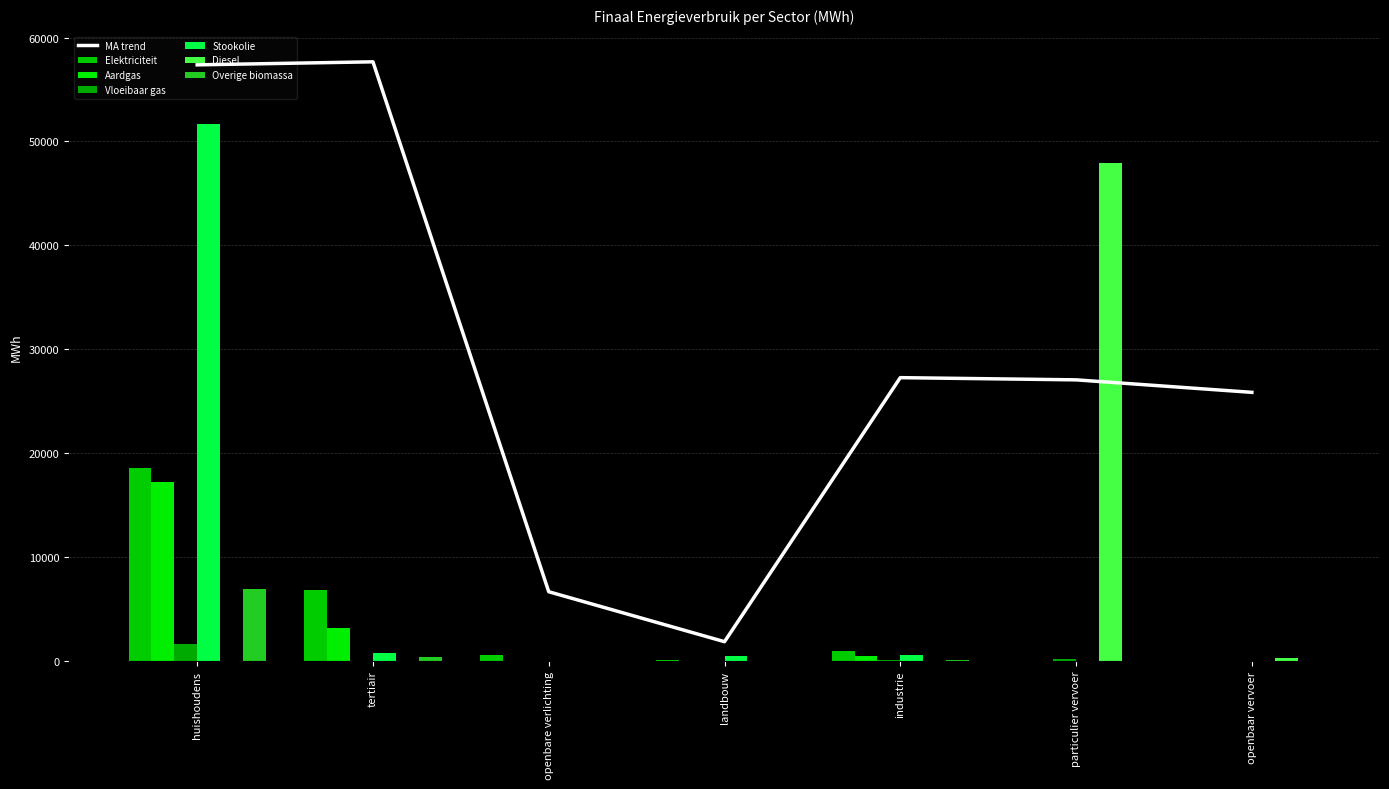

Are the bars grouped side by side (vs. stacked)?

Yes